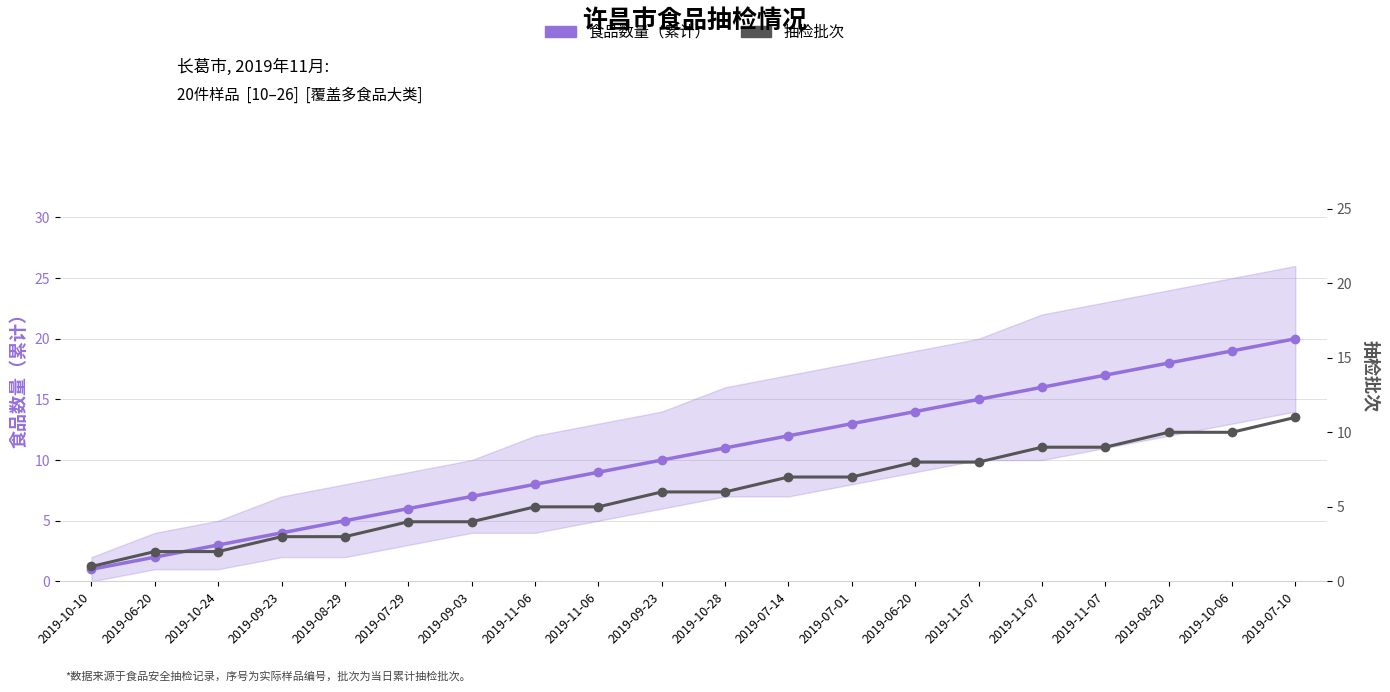

At how many categories does at least one series exceed 15?

5